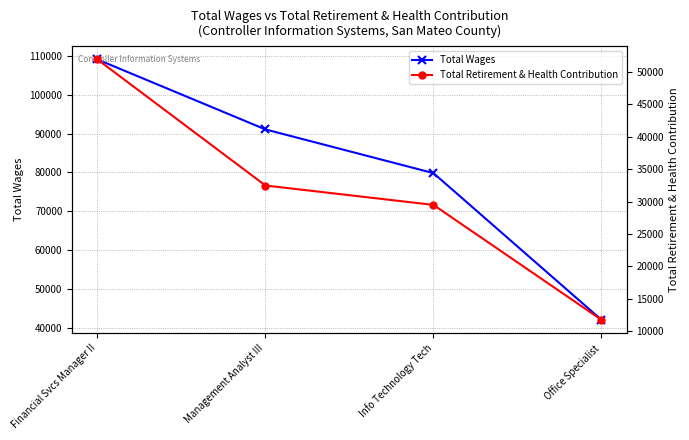

Reading left to right, transcribe all the data shown in this chart.

Total Wages: Financial Svcs Manager II=109081	Management Analyst III=91073	Info Technology Tech=79827	Office Specialist=42067
Total Retirement & Health Contribution: Financial Svcs Manager II=51909	Management Analyst III=32477	Info Technology Tech=29490	Office Specialist=11772